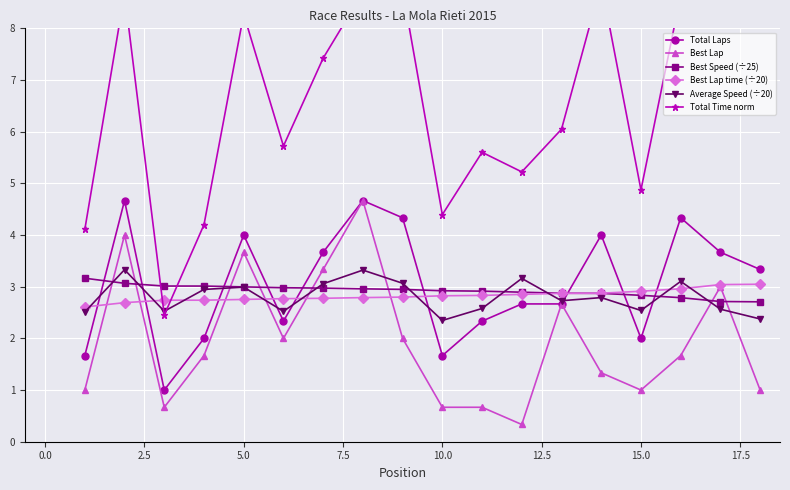

How many interior local peaks does the Total Laps series have?

5